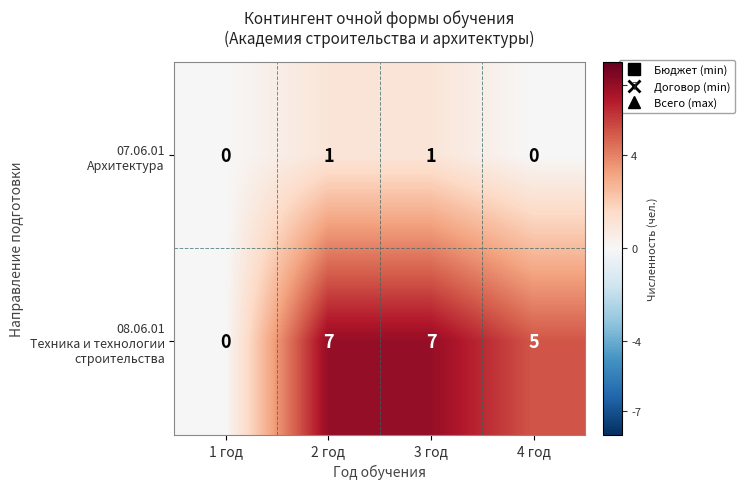

At how many categories does at least one series exceed 3?

3